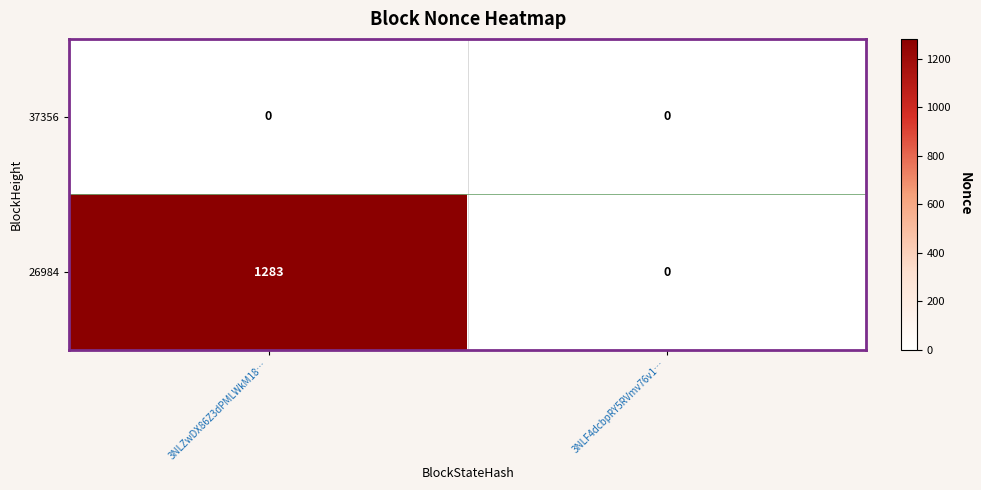

Reading right to left, extract all data points from this chart.

37356: 0	0
26984: 0	1283